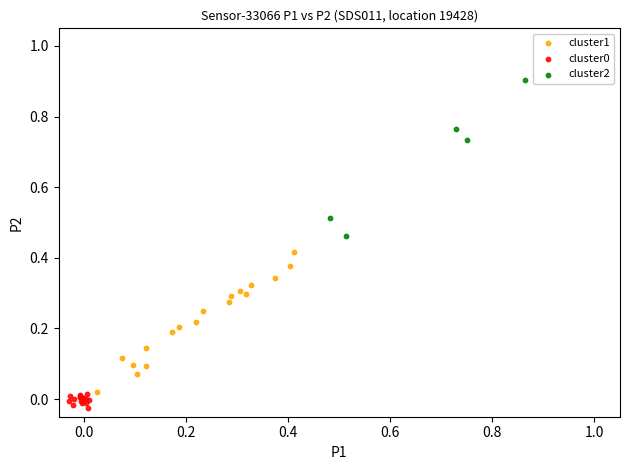

Which series contains the highest Y value?

cluster2